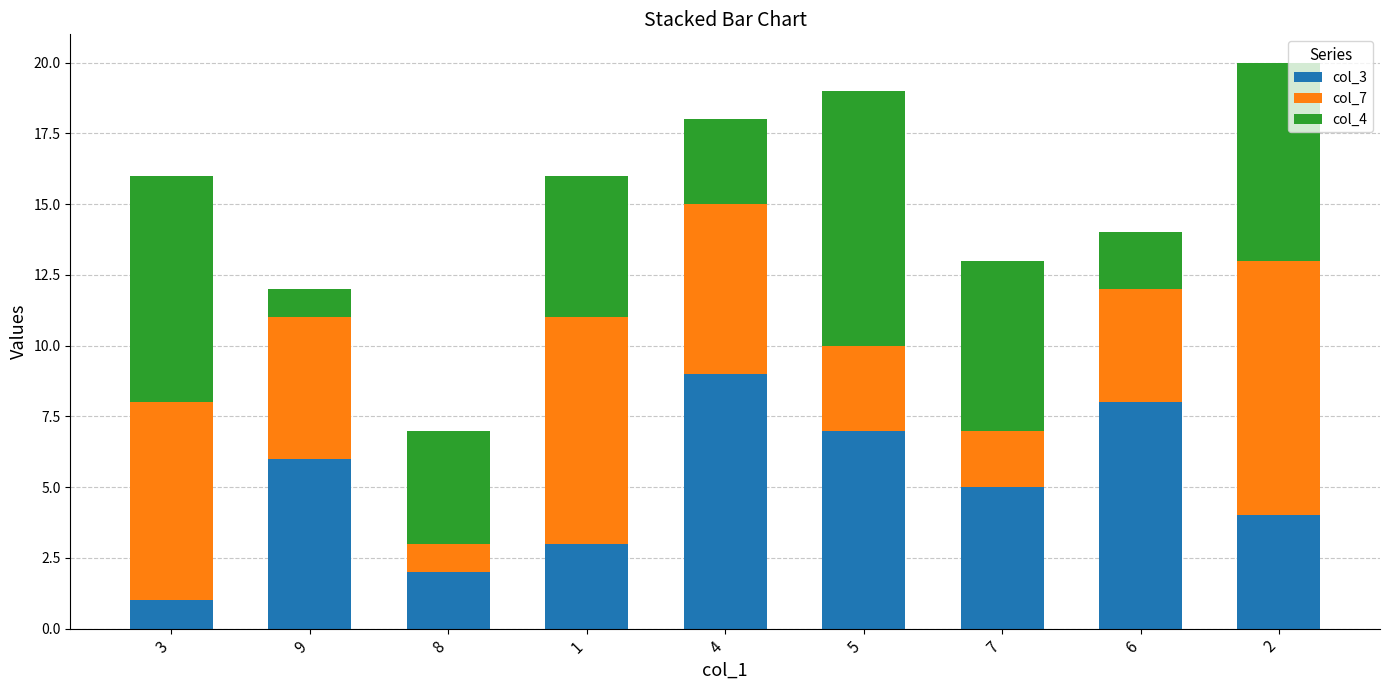

The value of col_3 at 1 is 3. True or false?

True